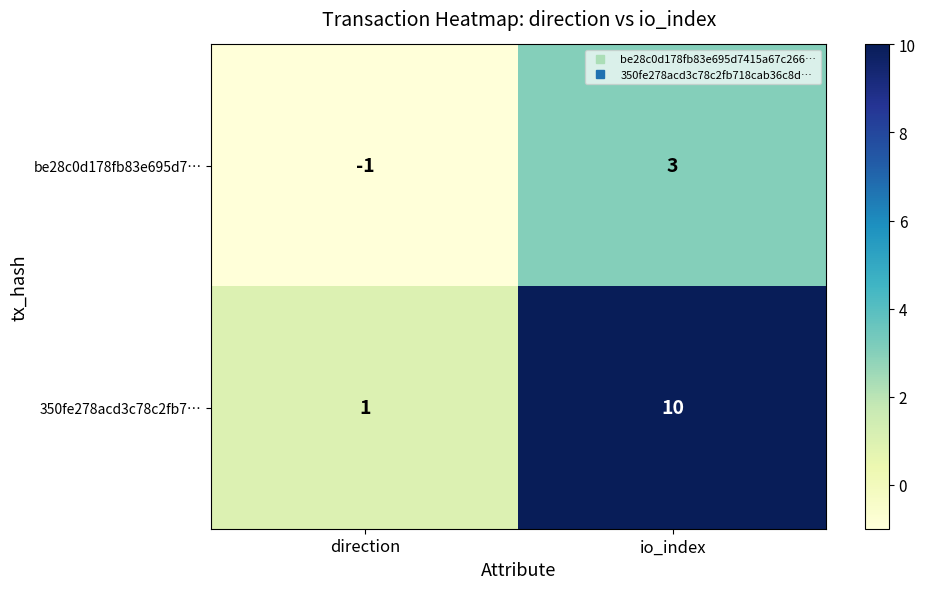

What is the minimum value shown in the chart?

-1